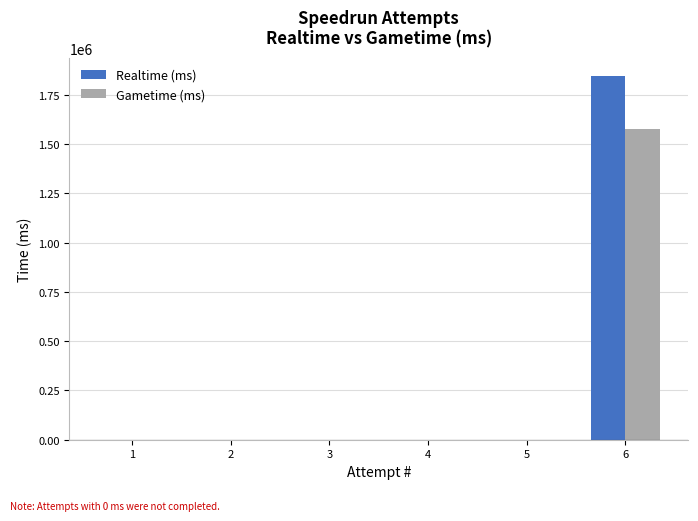

The Gametime (ms) series shows 0 at 5. True or false?

True